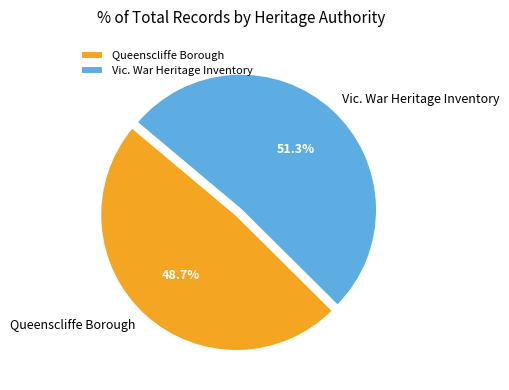

To the nearest percent, what is the combined percentage of Queenscliffe Borough and Vic. War Heritage Inventory?

100%